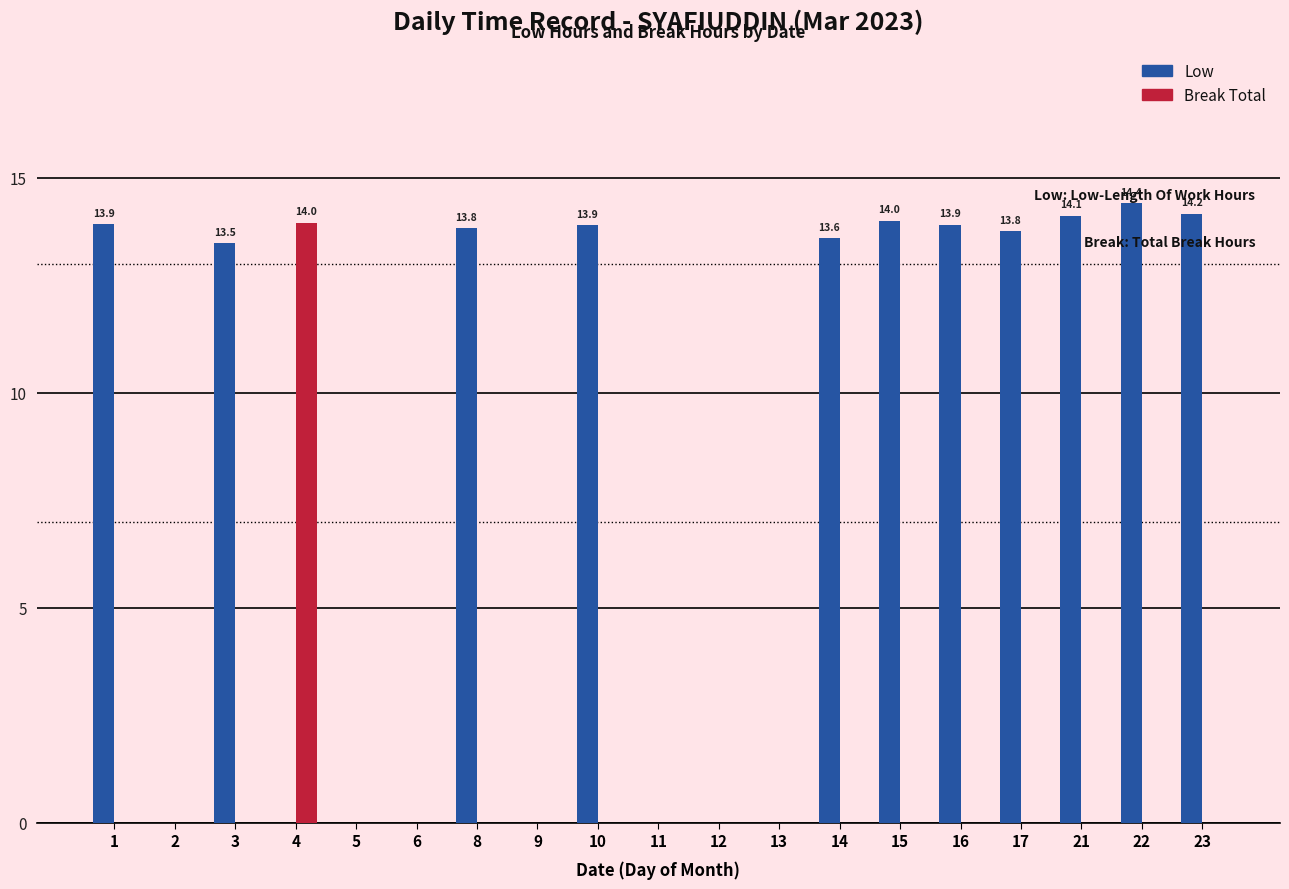

Is it true that Break Total equals 8.7 at 14?

False